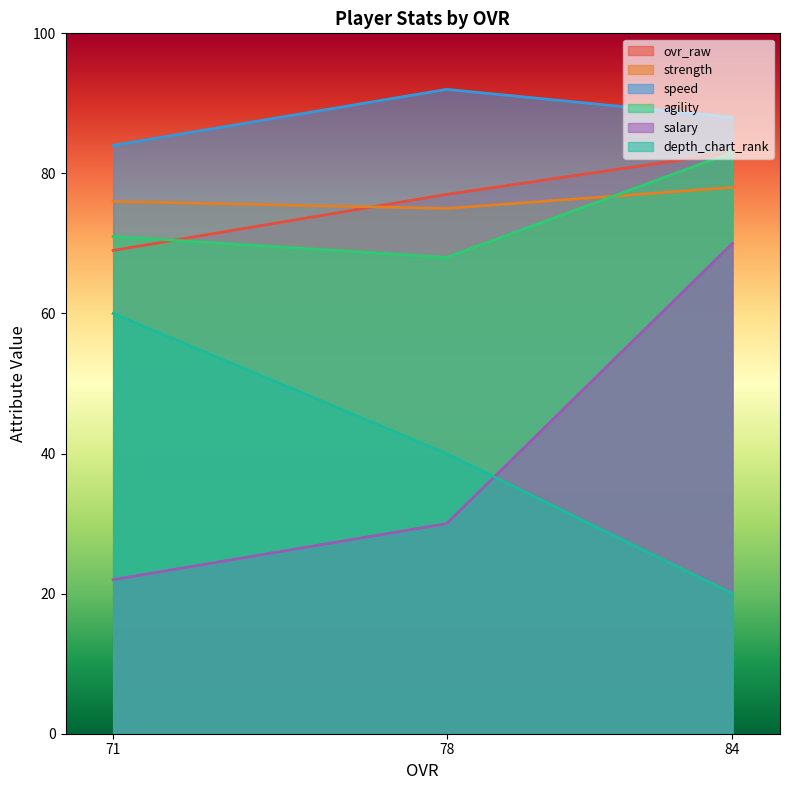

Reading left to right, list all the values displayed in this chart.

ovr_raw: 84=83	78=77	71=69
strength: 84=78	78=75	71=76
speed: 84=88	78=92	71=84
agility: 84=83	78=68	71=71
salary: 84=70	78=30	71=22
depth_chart_rank: 84=20	78=40	71=60